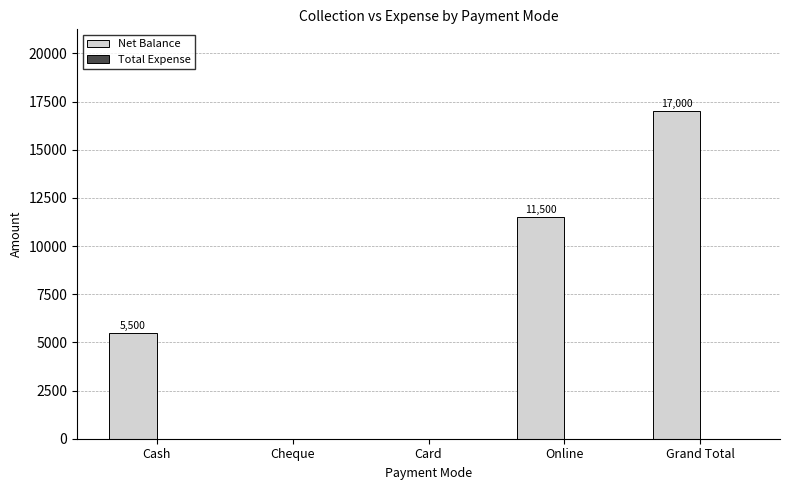

Count the number of categories in the chart.

5